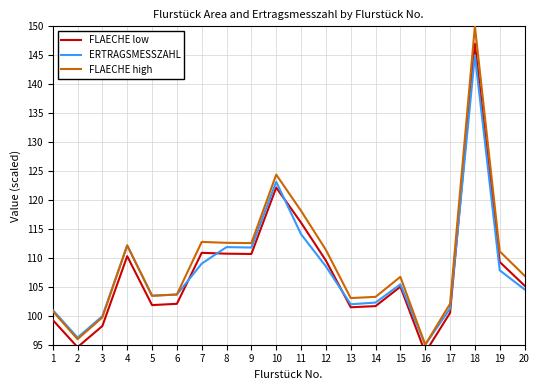

List the labels in order of FLAECHE low value, smallest first.

16, 2, 3, 1, 17, 13, 14, 5, 6, 15, 20, 19, 12, 4, 9, 8, 7, 11, 10, 18